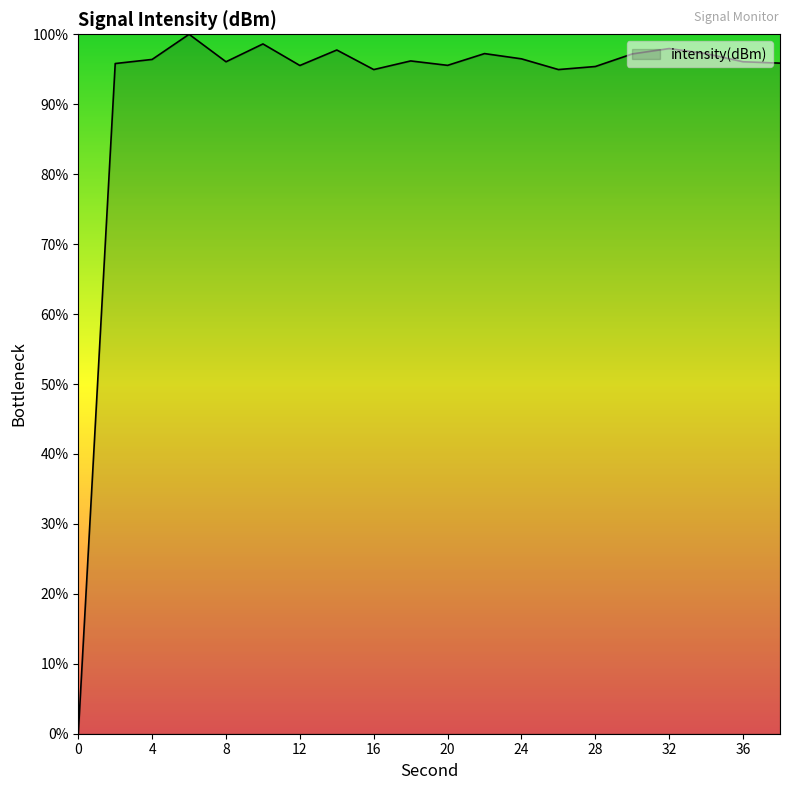

What is the greatest value displayed?

100.0